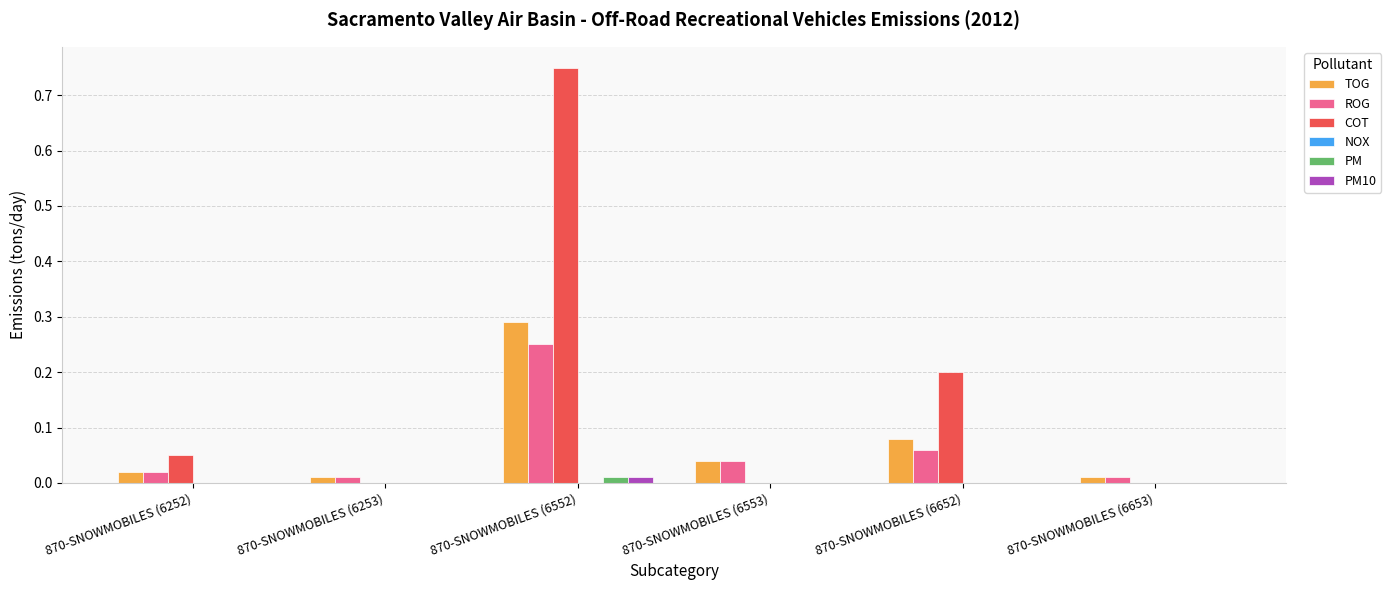

At which label does ROG reach its peak?

870-SNOWMOBILES (6552)